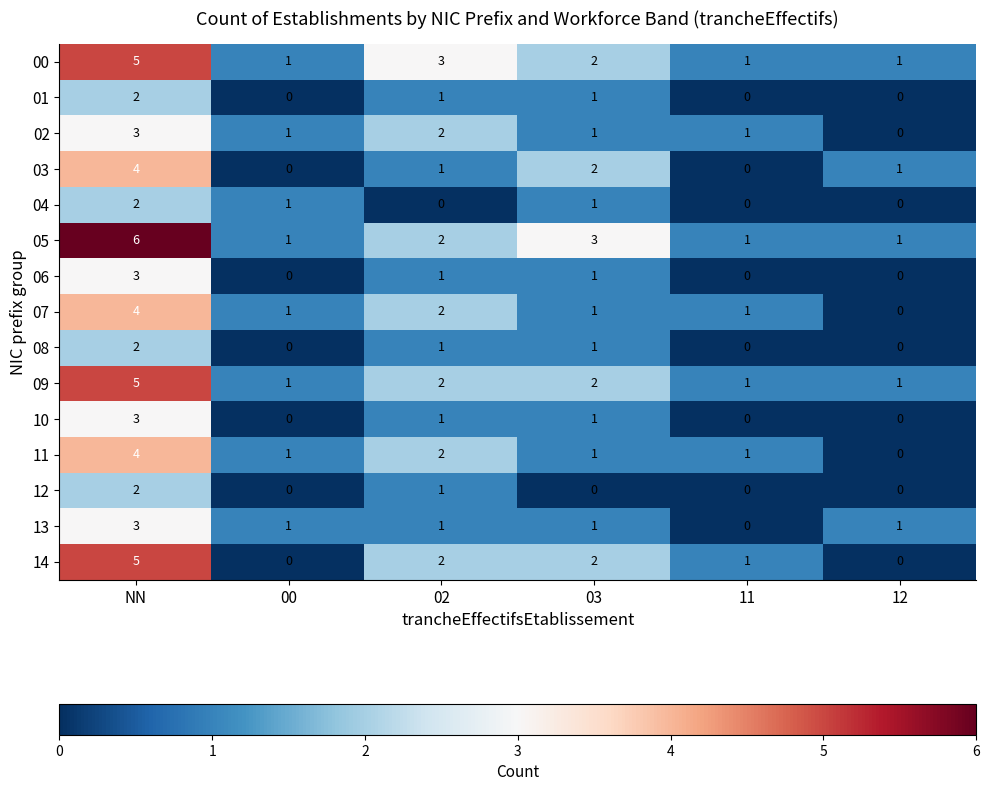

Which category has the highest value in the 00 series?

NN